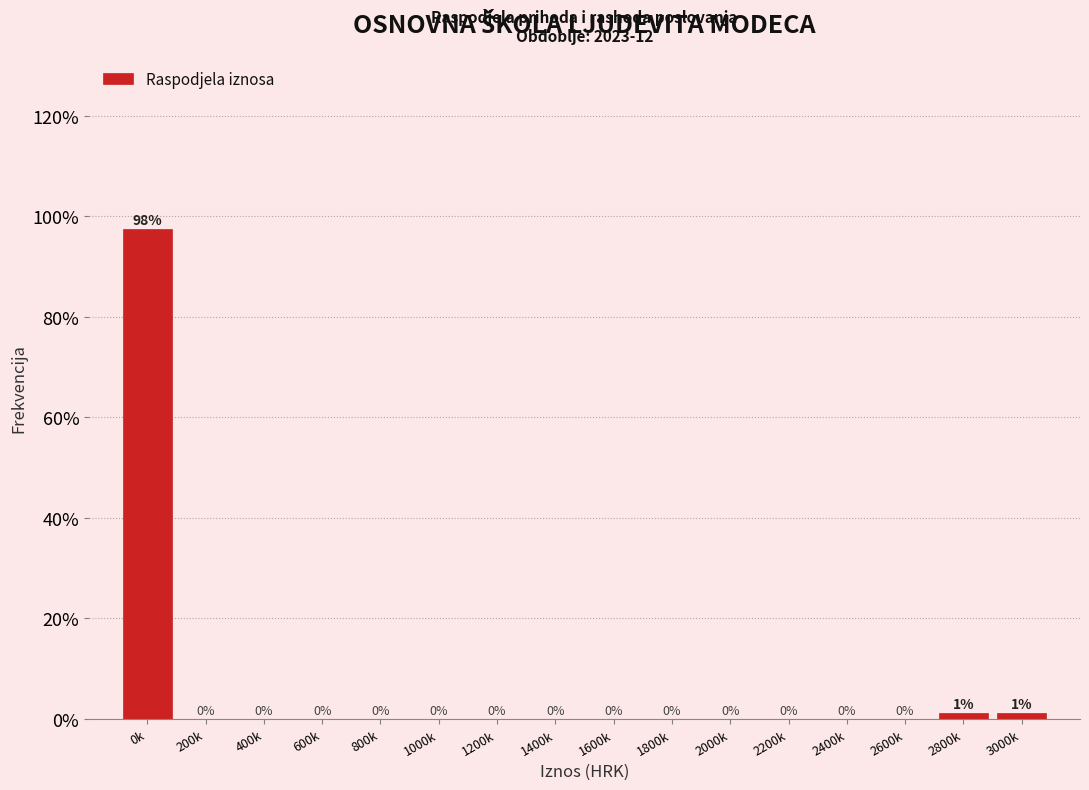

What is the sum of all values?

100.0